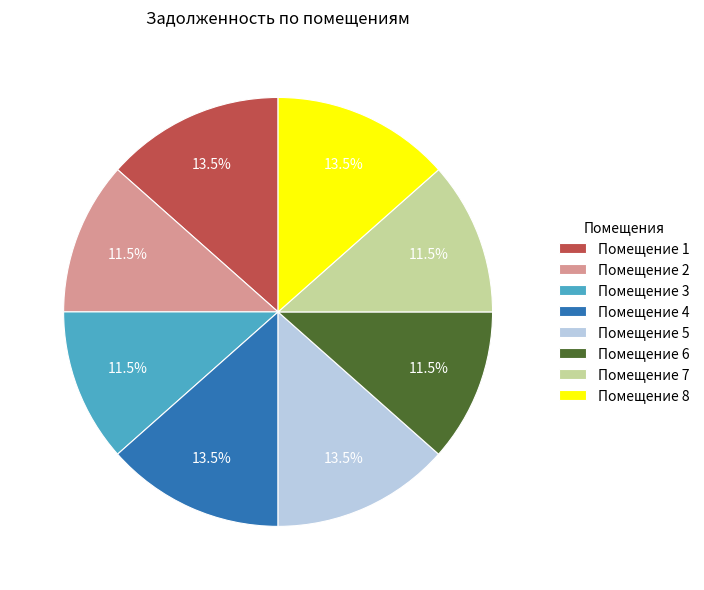

Which has a higher value, Помещение 8 or Помещение 6?

Помещение 8